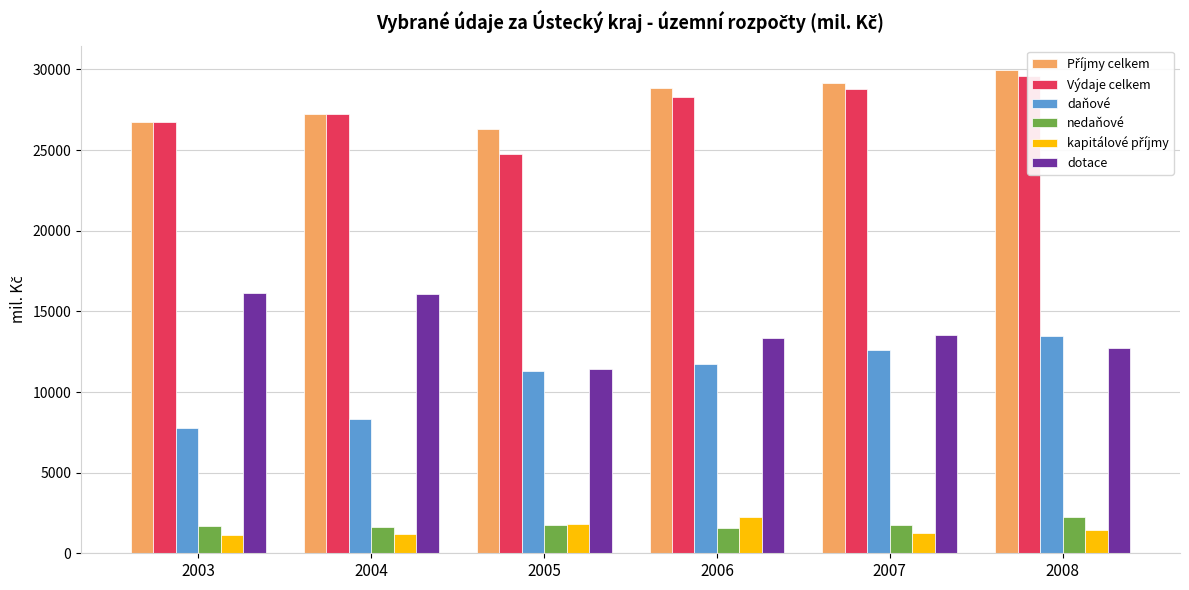

What is the maximum value shown in the chart?

29971.1